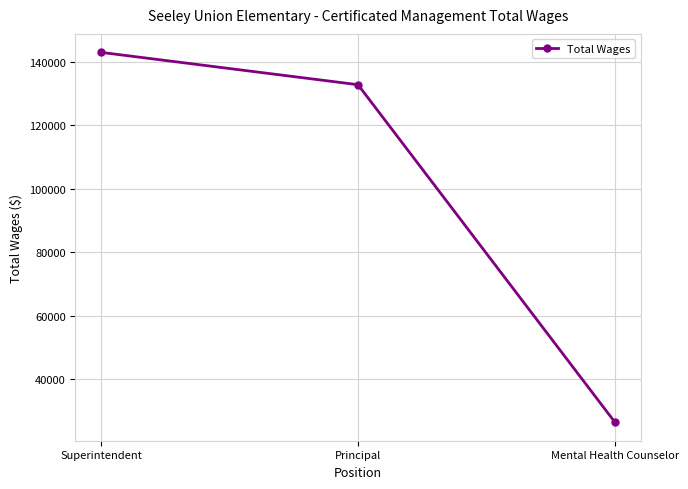

Reading left to right, transcribe all the data shown in this chart.

142948	132770	26494